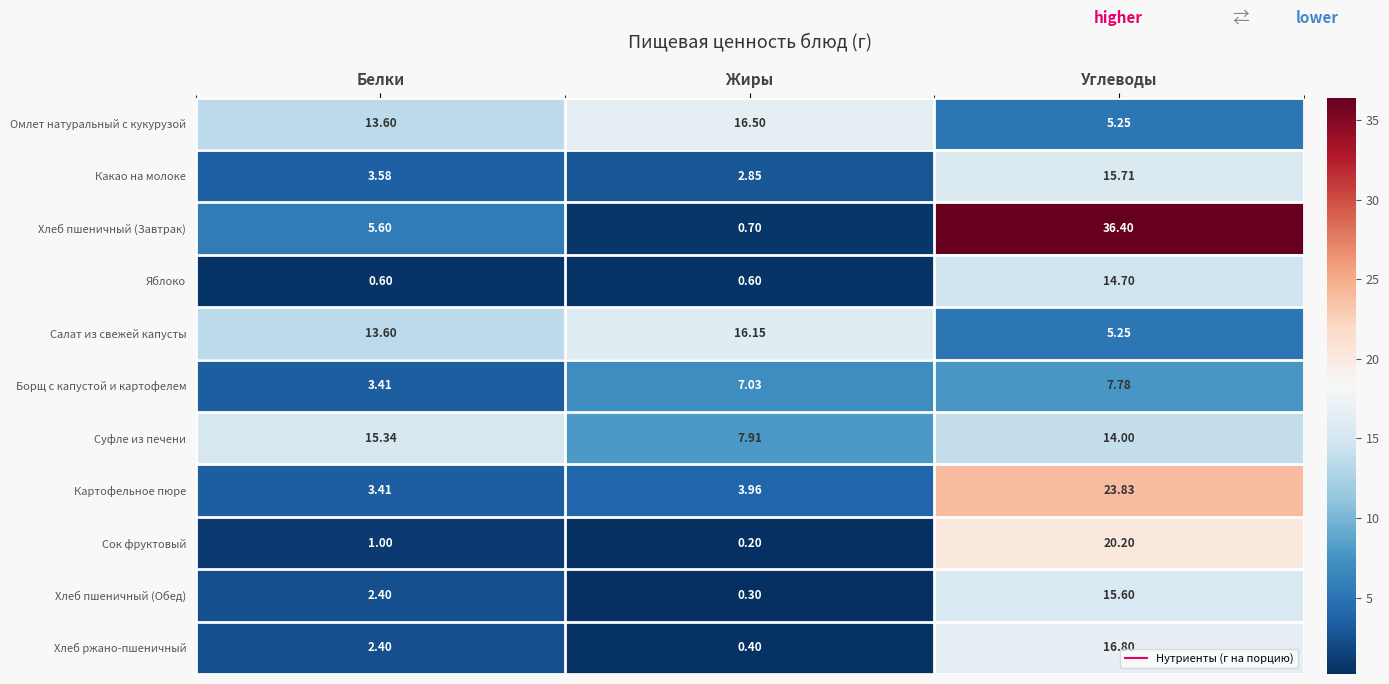

Where does the Борщ с капустой и картофелем series first go above 7?

Жиры